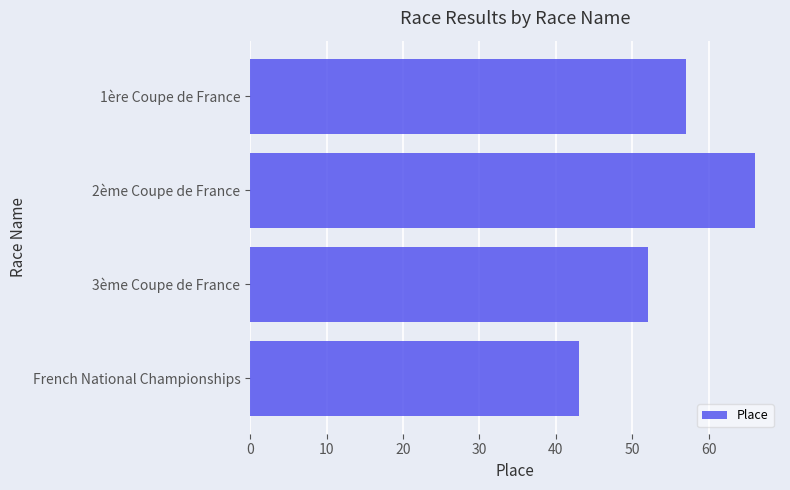

The value at 1ère Coupe de France is 85. True or false?

False